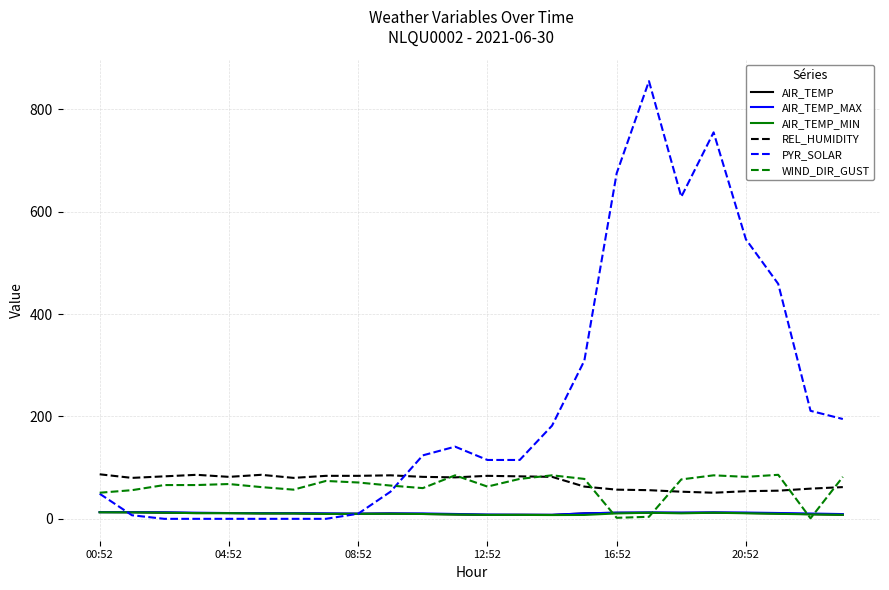

Which series has the largest total across all categories?

PYR_SOLAR